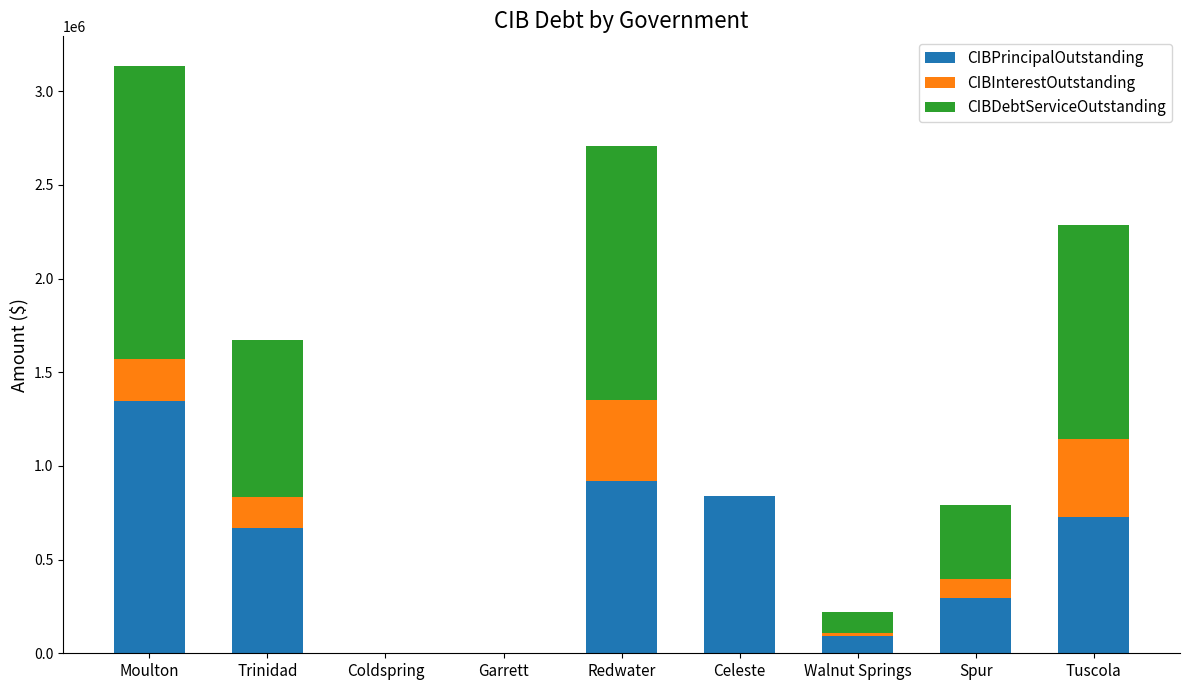

Does the chart contain stacked bars?

Yes